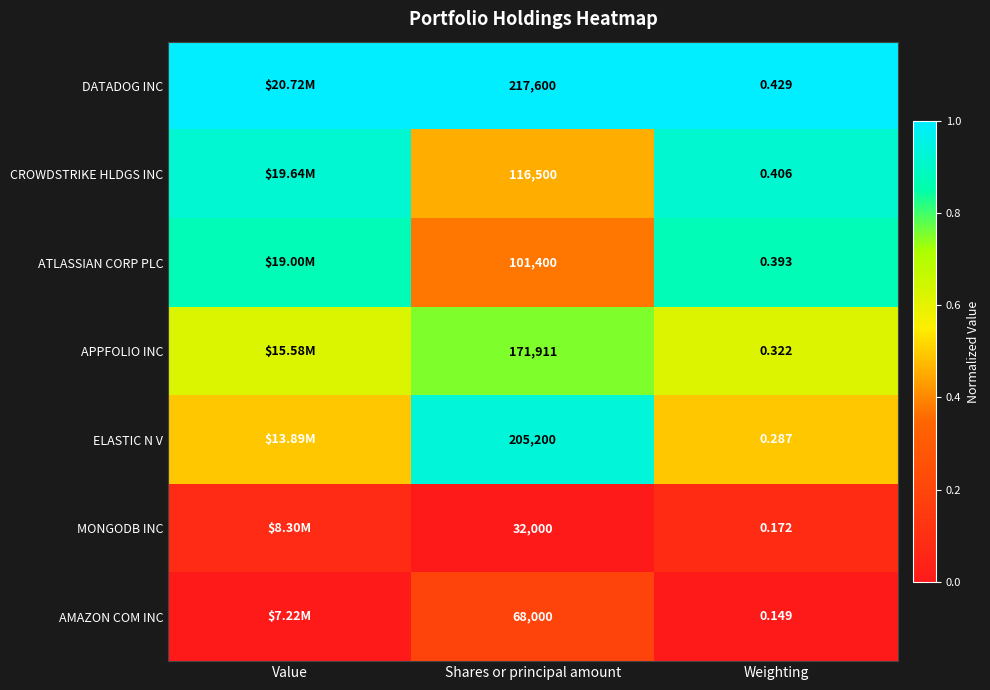

Which series changed the most between Shares or principal amount and Weighting?

DATADOG INC